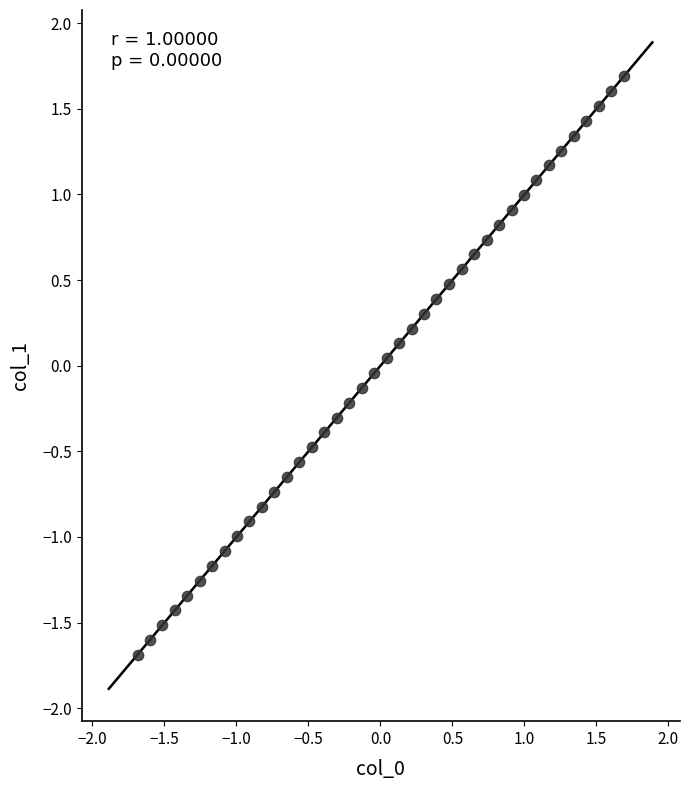

What is the range of X values (max minus min)?

3.4